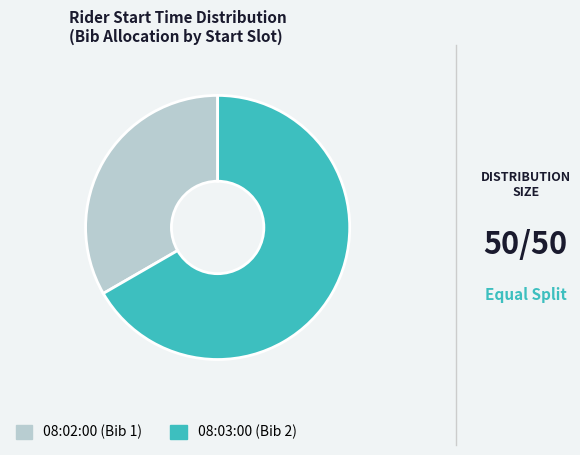

Rank the categories by value from lowest to highest.

08:02:00, 08:03:00